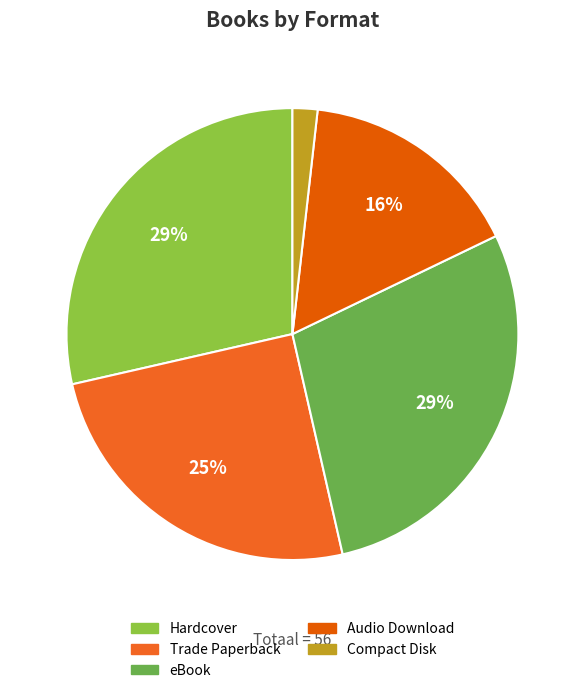

What is the smallest slice in the pie chart?

Compact Disk